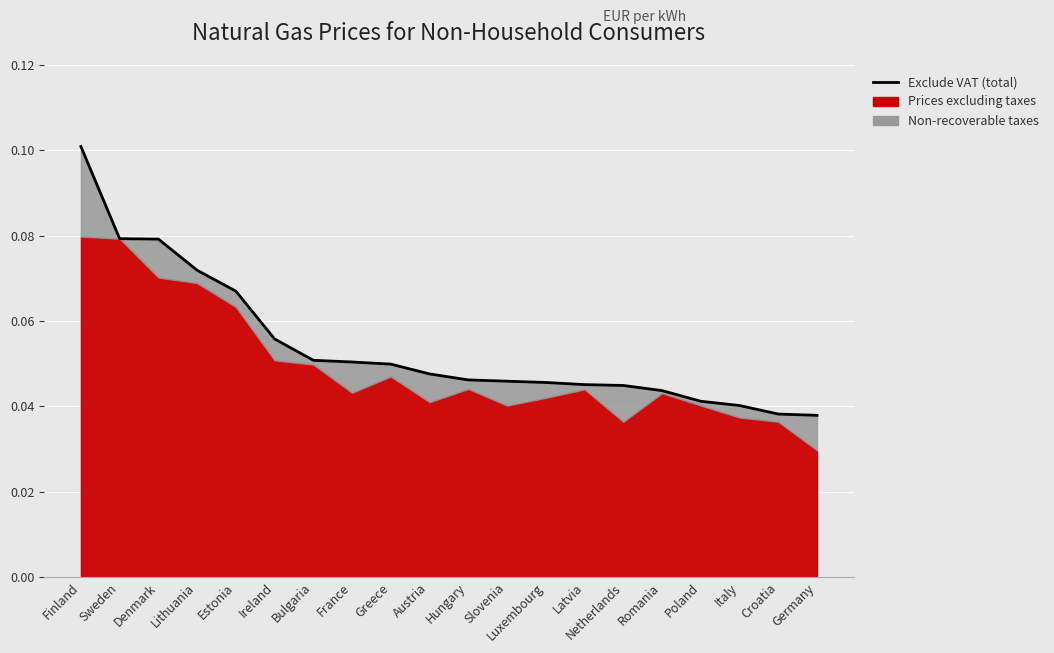

Reading left to right, extract all data points from this chart.

0.1	0.1	0.1	0.1	0.1	0.1	0.1	0.1	0.0	0.0	0.0	0.0	0.0	0.0	0.0	0.0	0.0	0.0	0.0	0.0